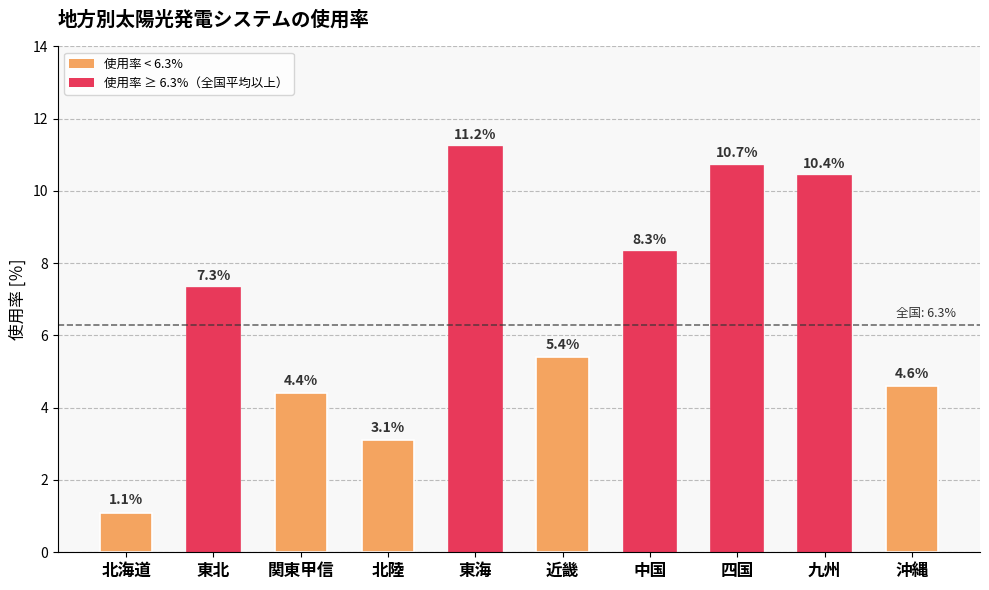

What is the sum of all values?

66.5